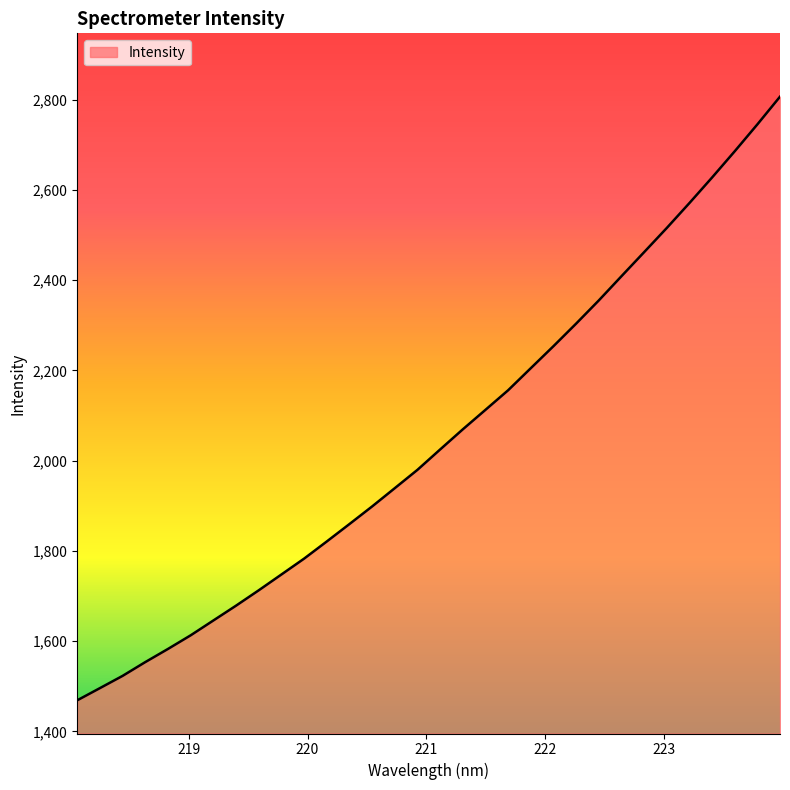

What is the difference between the maximum and minimum values?

1337.5